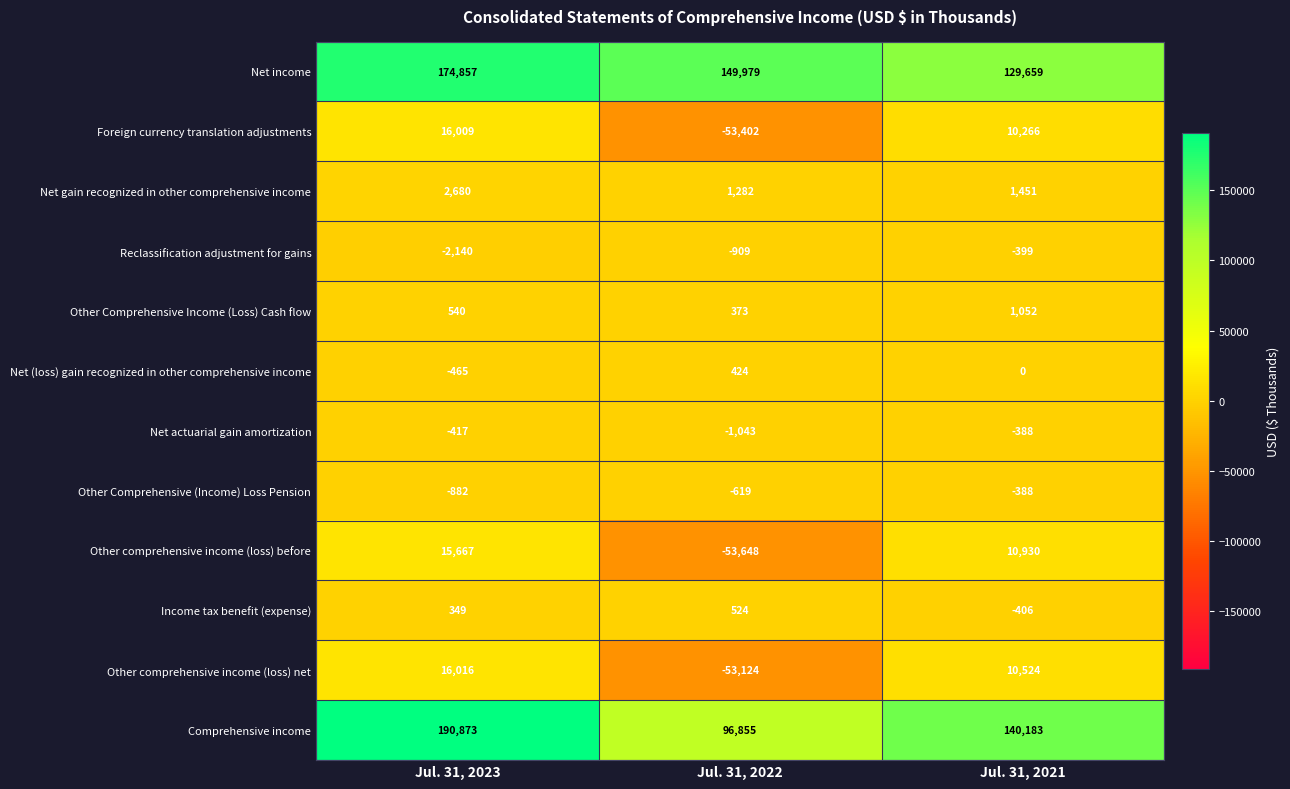

Which series has the widest spread of values?

Comprehensive income